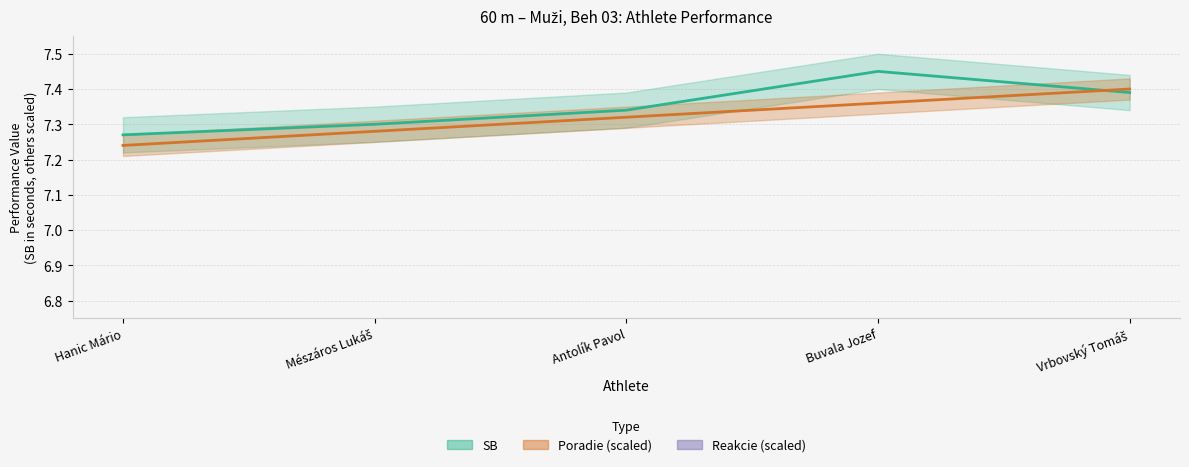

How many lines are shown in the chart?

3